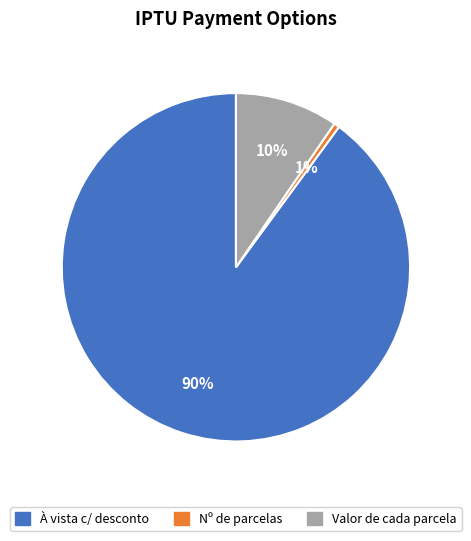

Does any single category account for the majority?

Yes